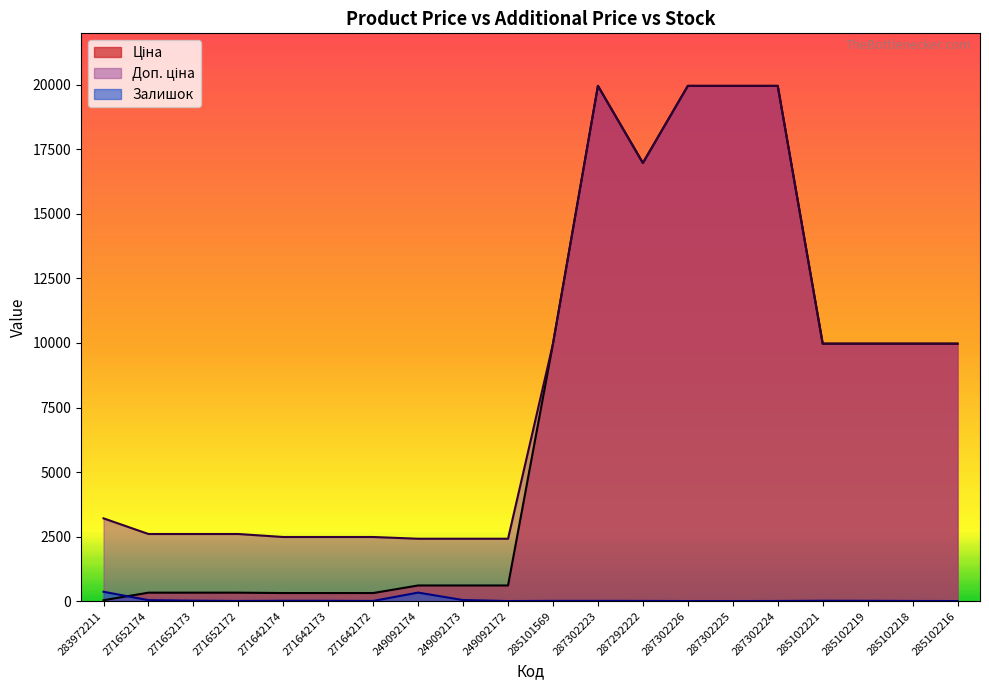

What is the value of the Ціна point at the 1st from the left?

32.0